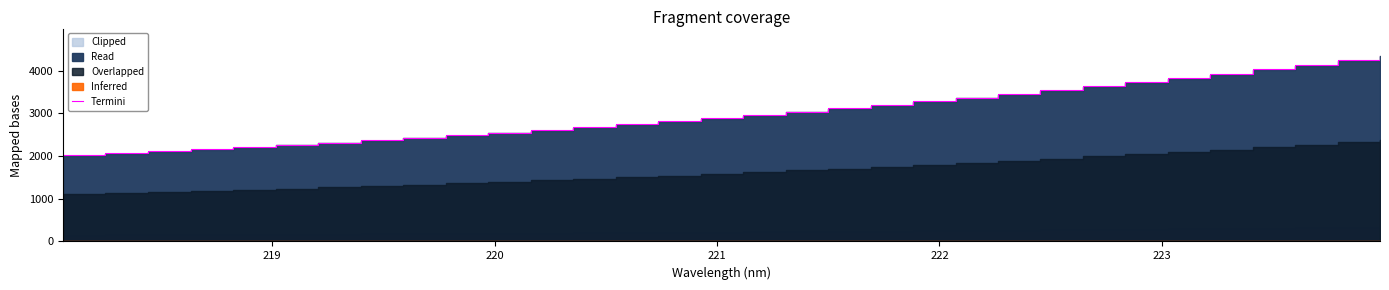

What is the maximum value for Termini?

4358.6